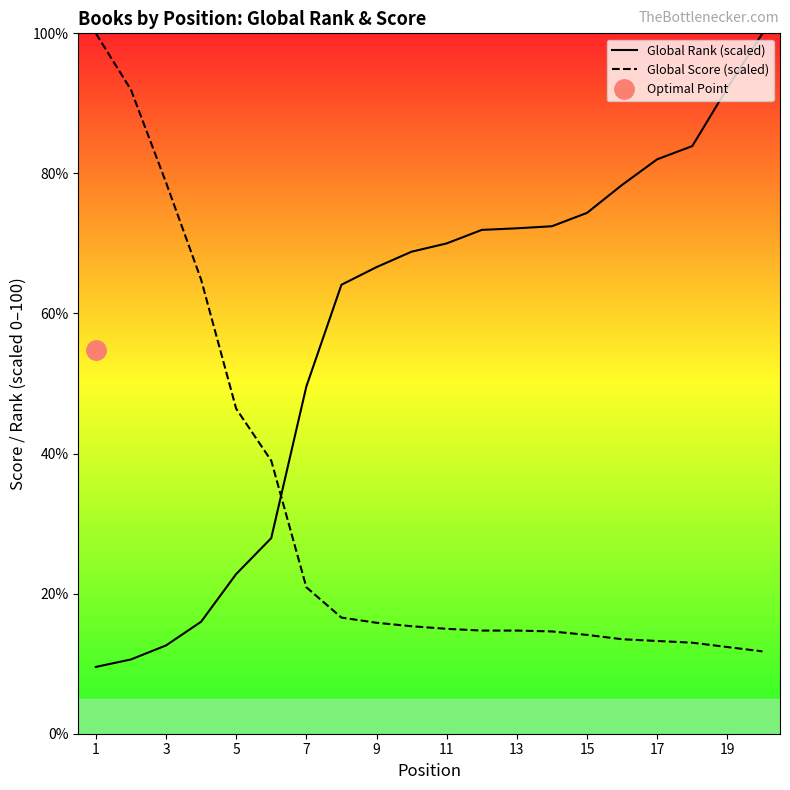

Is the value of Global Score (scaled) at 19 greater than the value of Global Rank (scaled) at 5?

No